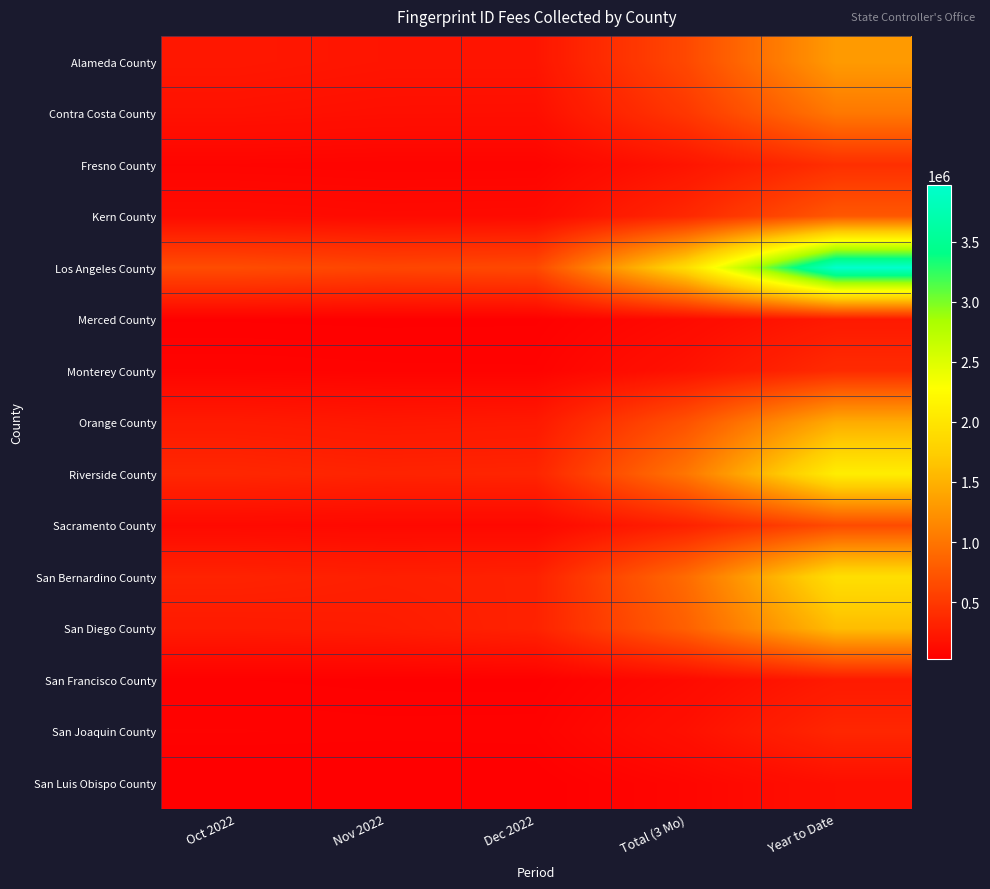

Reading left to right, what are all the values shown in this chart?

Alameda County: Oct 2022=224213.5	Nov 2022=201123.5	Dec 2022=201230.8	Total (3 Mo)=626567.8	Year to Date=1310622.6
Contra Costa County: Oct 2022=173834.9	Nov 2022=157761.2	Dec 2022=154737.2	Total (3 Mo)=486333.3	Year to Date=1023177.3
Fresno County: Oct 2022=69494.9	Nov 2022=64052.3	Dec 2022=64672.4	Total (3 Mo)=198219.6	Year to Date=418904.7
Kern County: Oct 2022=125934.1	Nov 2022=114191.7	Dec 2022=119313.1	Total (3 Mo)=359438.9	Year to Date=756014.1
Los Angeles County: Oct 2022=661988.6	Nov 2022=609953.3	Dec 2022=631475.2	Total (3 Mo)=1903417.1	Year to Date=3969960.2
Merced County: Oct 2022=39234.9	Nov 2022=36786.9	Dec 2022=37845.0	Total (3 Mo)=113866.8	Year to Date=237002.5
Monterey County: Oct 2022=64333.9	Nov 2022=59625.2	Dec 2022=58317.3	Total (3 Mo)=182276.4	Year to Date=383976.9
Orange County: Oct 2022=247400.8	Nov 2022=223628.1	Dec 2022=236179.3	Total (3 Mo)=707208.2	Year to Date=1453587.9
Riverside County: Oct 2022=349981.3	Nov 2022=323217.7	Dec 2022=331663.4	Total (3 Mo)=1004862.4	Year to Date=2091952.8
Sacramento County: Oct 2022=108371.6	Nov 2022=99240.3	Dec 2022=97482.0	Total (3 Mo)=305094.0	Year to Date=647351.2
San Bernardino County: Oct 2022=319662.4	Nov 2022=291217.1	Dec 2022=305634.8	Total (3 Mo)=916514.3	Year to Date=1927117.8
San Diego County: Oct 2022=248515.1	Nov 2022=263134.3	Dec 2022=311503.0	Total (3 Mo)=823152.4	Year to Date=1593005.4
San Francisco County: Oct 2022=40896.3	Nov 2022=37054.2	Dec 2022=36140.6	Total (3 Mo)=114091.0	Year to Date=241286.4
San Joaquin County: Oct 2022=56858.5	Nov 2022=52859.4	Dec 2022=54280.2	Total (3 Mo)=163998.1	Year to Date=345795.1
San Luis Obispo County: Oct 2022=25113.3	Nov 2022=26094.7	Dec 2022=30059.5	Total (3 Mo)=81267.5	Year to Date=156391.6